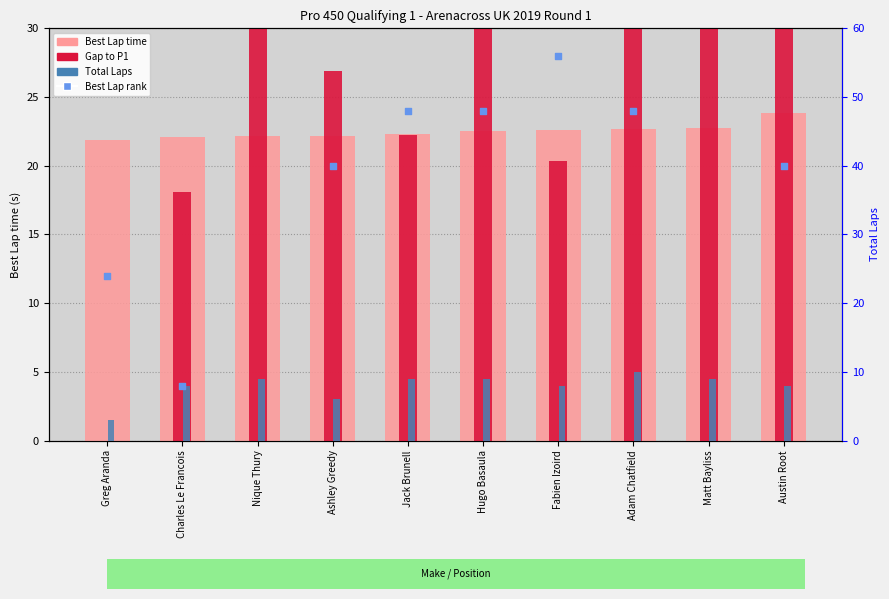

Is the value of Gap to P1 at Greg Aranda greater than the value of Best Lap time at Ashley Greedy?

No